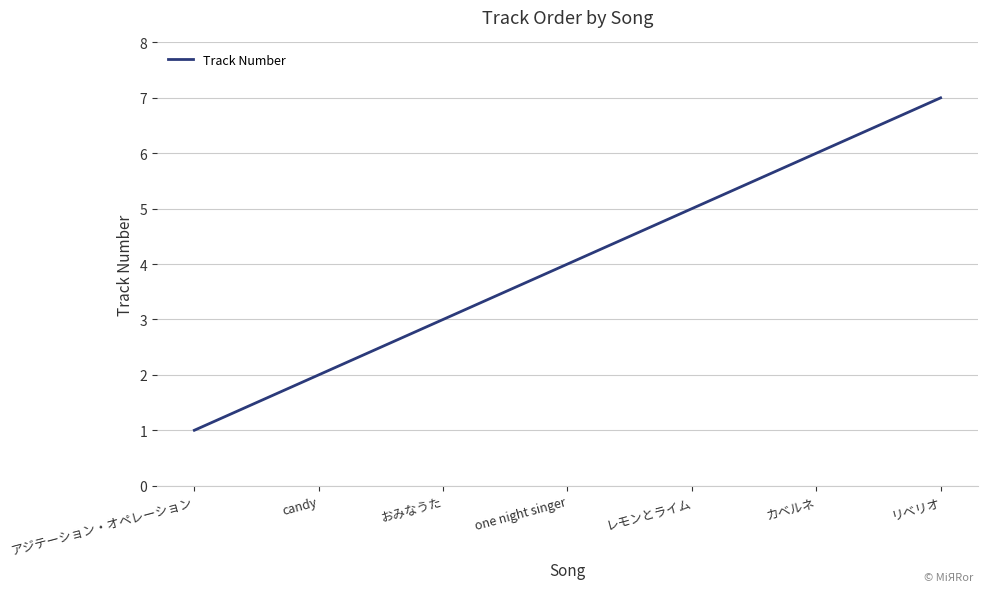

True or false: the data shows 1 at レモンとライム.

False